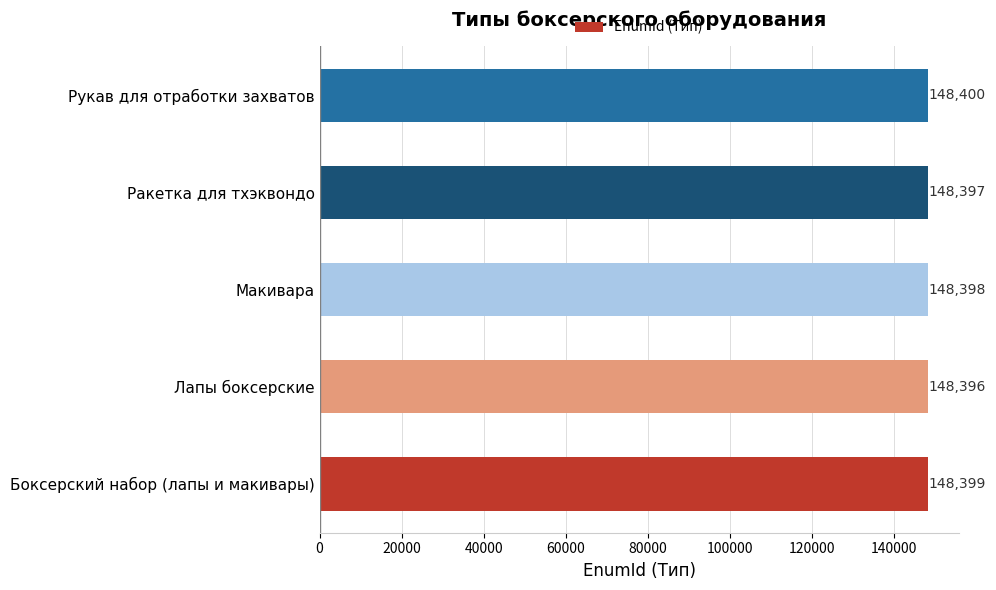

Count the values in the range 148397 to 148399.

3